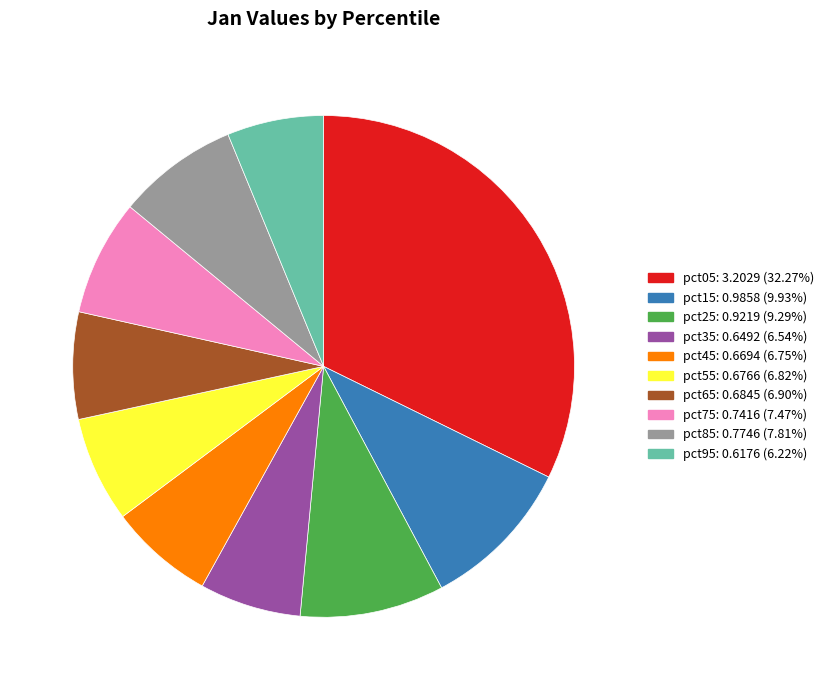

Is there a majority slice in this chart?

No